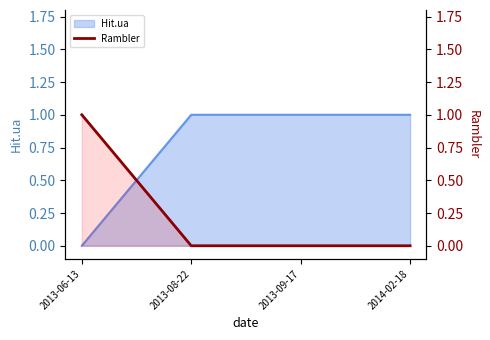

Is it true that the value at 2013-09-17 is -1?

False